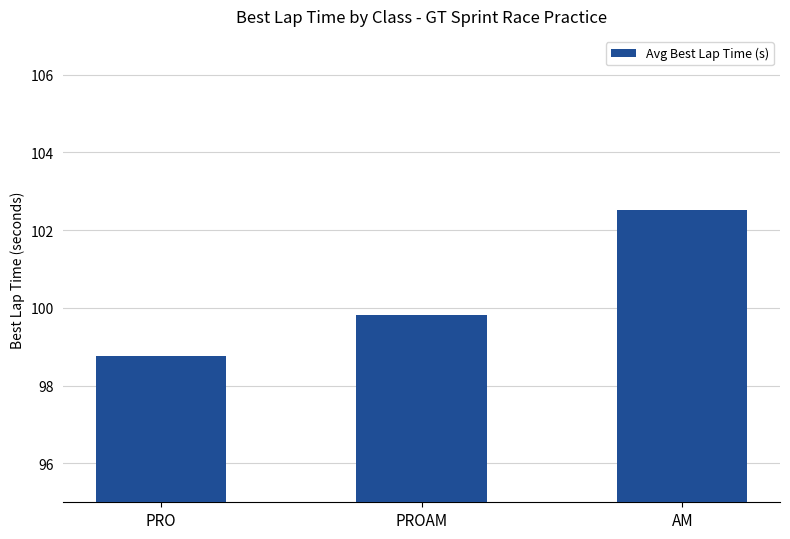

What is the greatest value displayed?

102.5